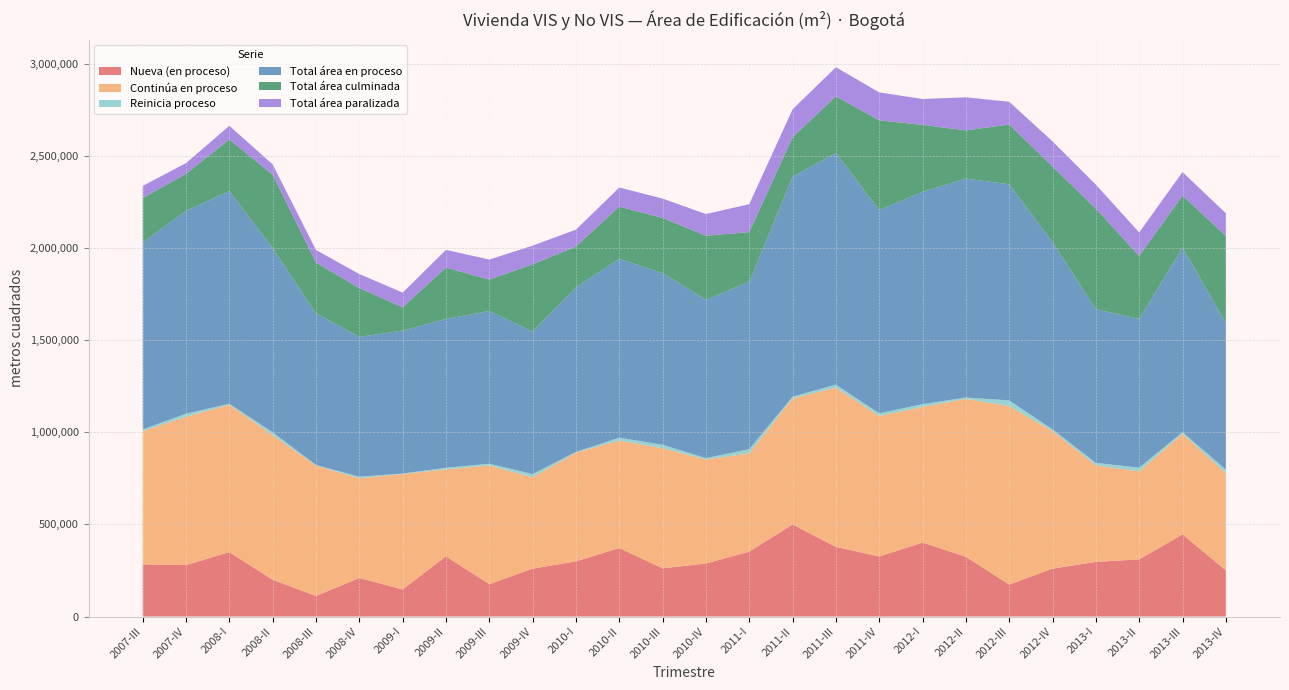

Reading left to right, list all the values displayed in this chart.

Nueva (en proceso): 283388	279288	349825	199632	111586	209253	147055	326660	176090	259751	299809	371977	261732	287945	352465	499699	378198	325942	401848	324383	173505	260151	296499	310310	446048	250826
Continúa en proceso: 723253	805597	800330	785589	708306	541844	626870	472689	644443	496553	589734	583866	652378	564777	533861	684396	864498	763148	736105	857754	969497	746886	524728	477987	547042	526682
Reinicia proceso: 8959	17023	5301	15397	3227	8209	2750	8807	9238	17302	4569	15495	18716	7568	22752	10325	16497	14564	15686	7303	30740	9663	13494	19847	8578	20537
Total área en proceso: 1015600	1101908	1155456	1000618	823119	759306	776675	808156	829771	773606	894112	971338	932826	860290	909078	1194420	1259193	1103654	1153639	1189440	1173742	1016700	834721	808144	1001668	798045
Total área culminada: 241653	200634	280763	398655	276570	265263	126221	279060	170119	366125	221363	283891	299379	347564	269901	214262	307230	487631	363119	261482	325074	410312	545828	341841	283356	470838
Total área paralizada: 66064	58410	73924	55742	68257	76371	79836	96125	109217	101302	91594	103620	105104	118021	151797	151892	158087	151937	140681	179814	123360	137133	130520	127973	127537	123672